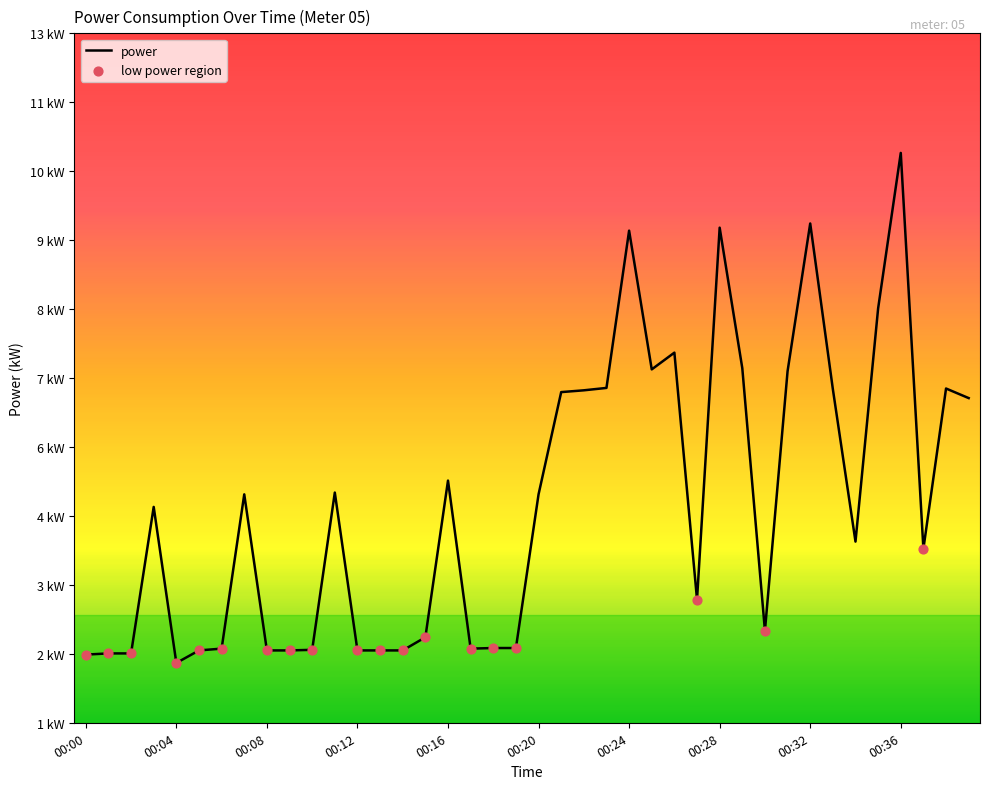

Is this an area chart (filled region under the line)?

No